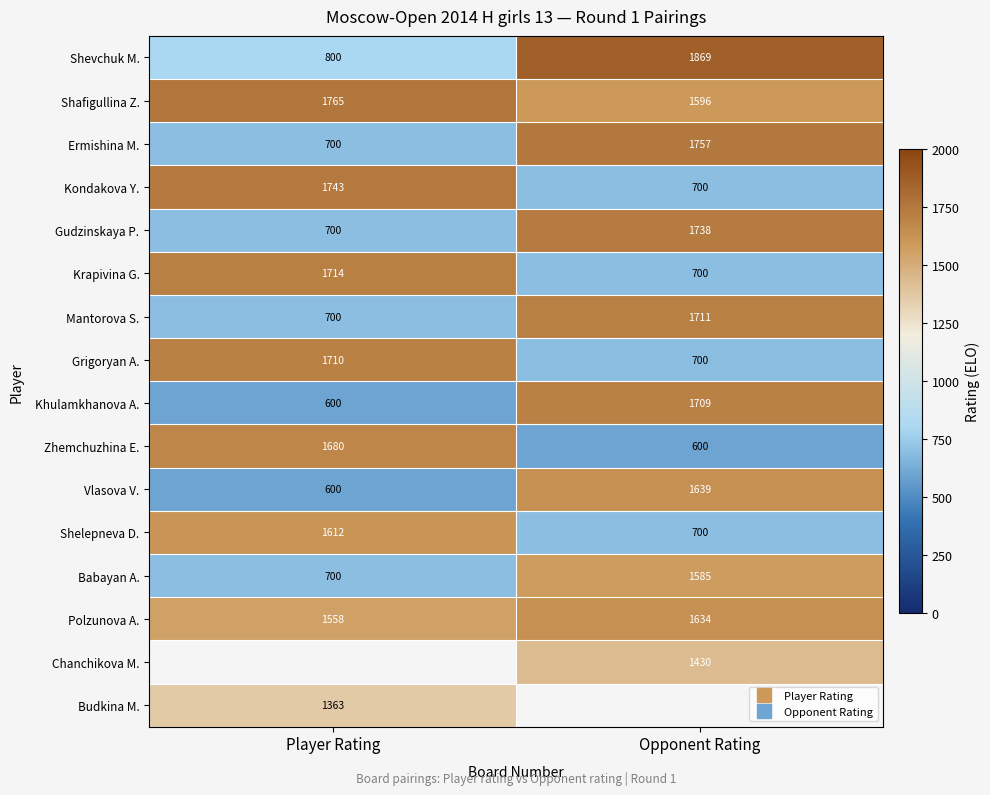

Which series has the largest total across all categories?

Shafigullina Z.